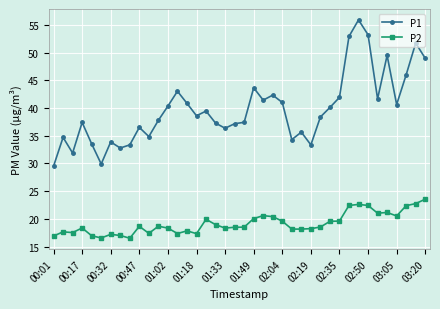

True or false: P1 and P2 intersect in this chart.

False